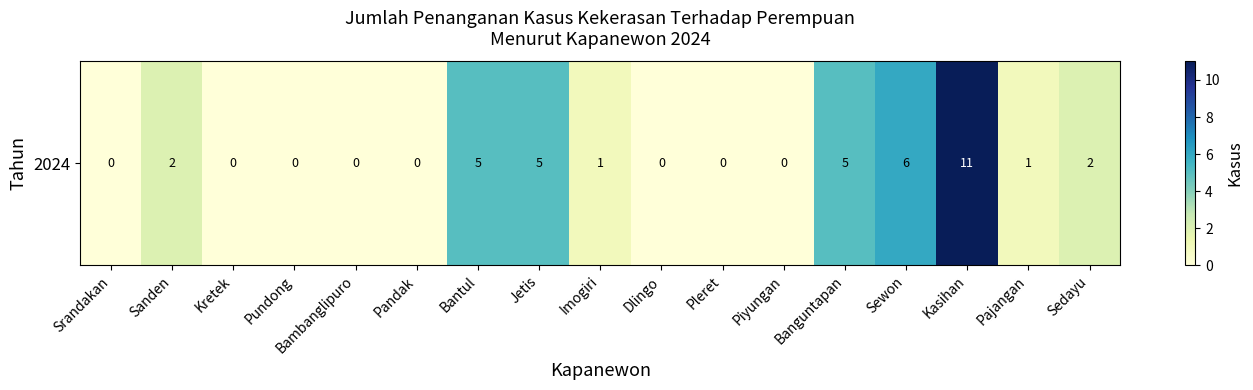

Rank the categories by value from lowest to highest.

Srandakan, Kretek, Pundong, Bambanglipuro, Pandak, Dlingo, Pleret, Piyungan, Imogiri, Pajangan, Sanden, Sedayu, Bantul, Jetis, Banguntapan, Sewon, Kasihan